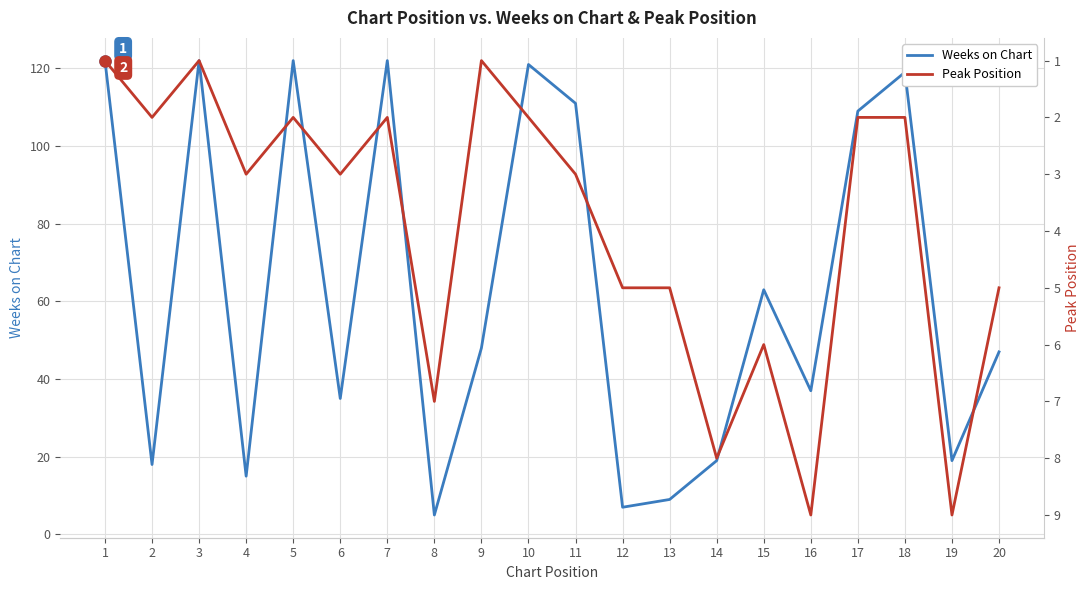

What is the value of the Weeks on Chart point at the 13th from the left?

9